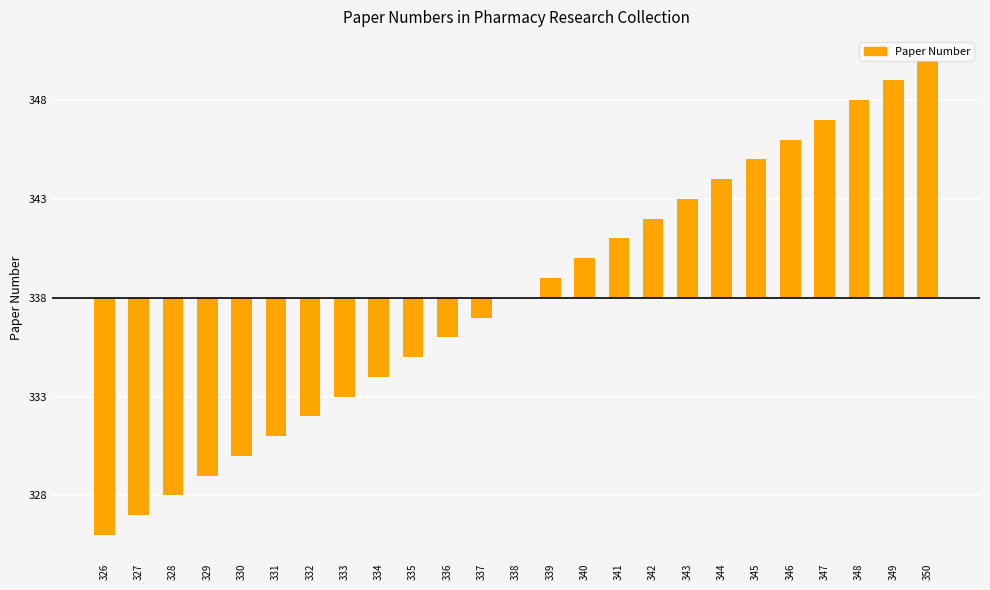

Are the bars horizontal?

No